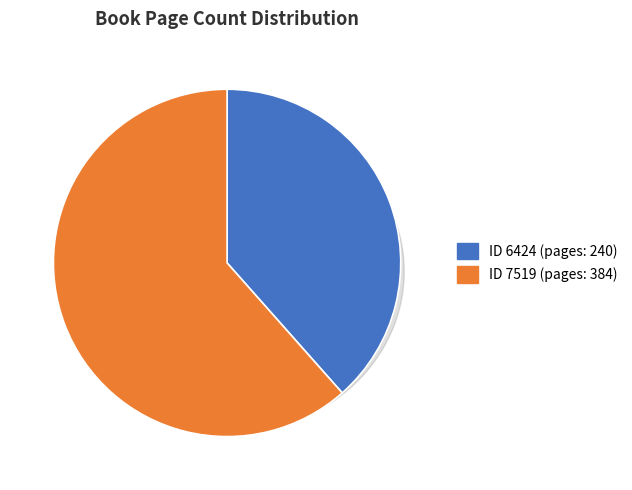

What percentage is NOT represented by 7519?

38.5%